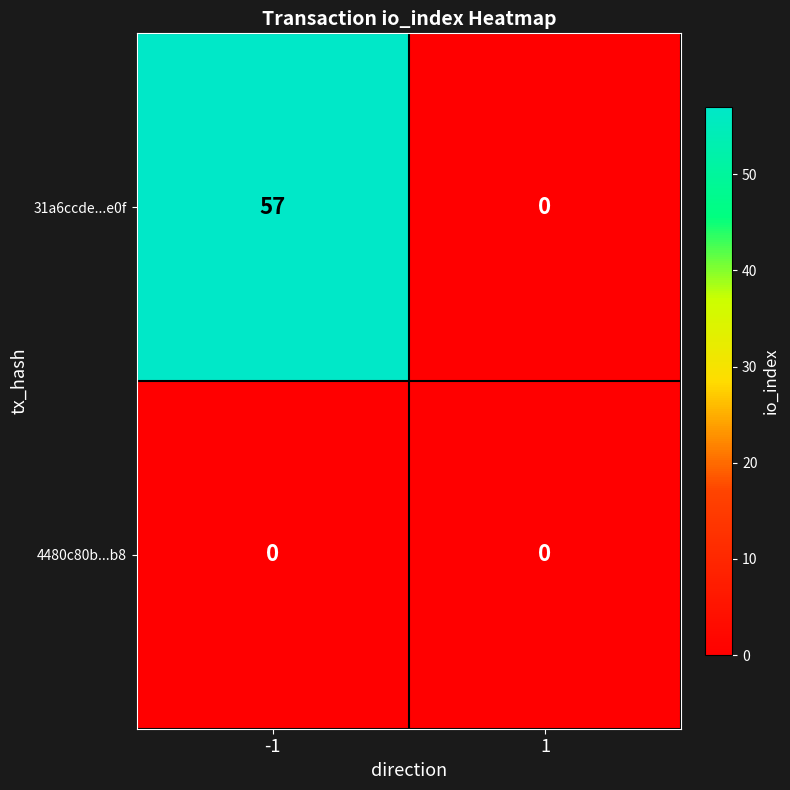

Reading right to left, transcribe all the data shown in this chart.

31a6ccde...e0f: 0	57
4480c80b...b8: 0	0